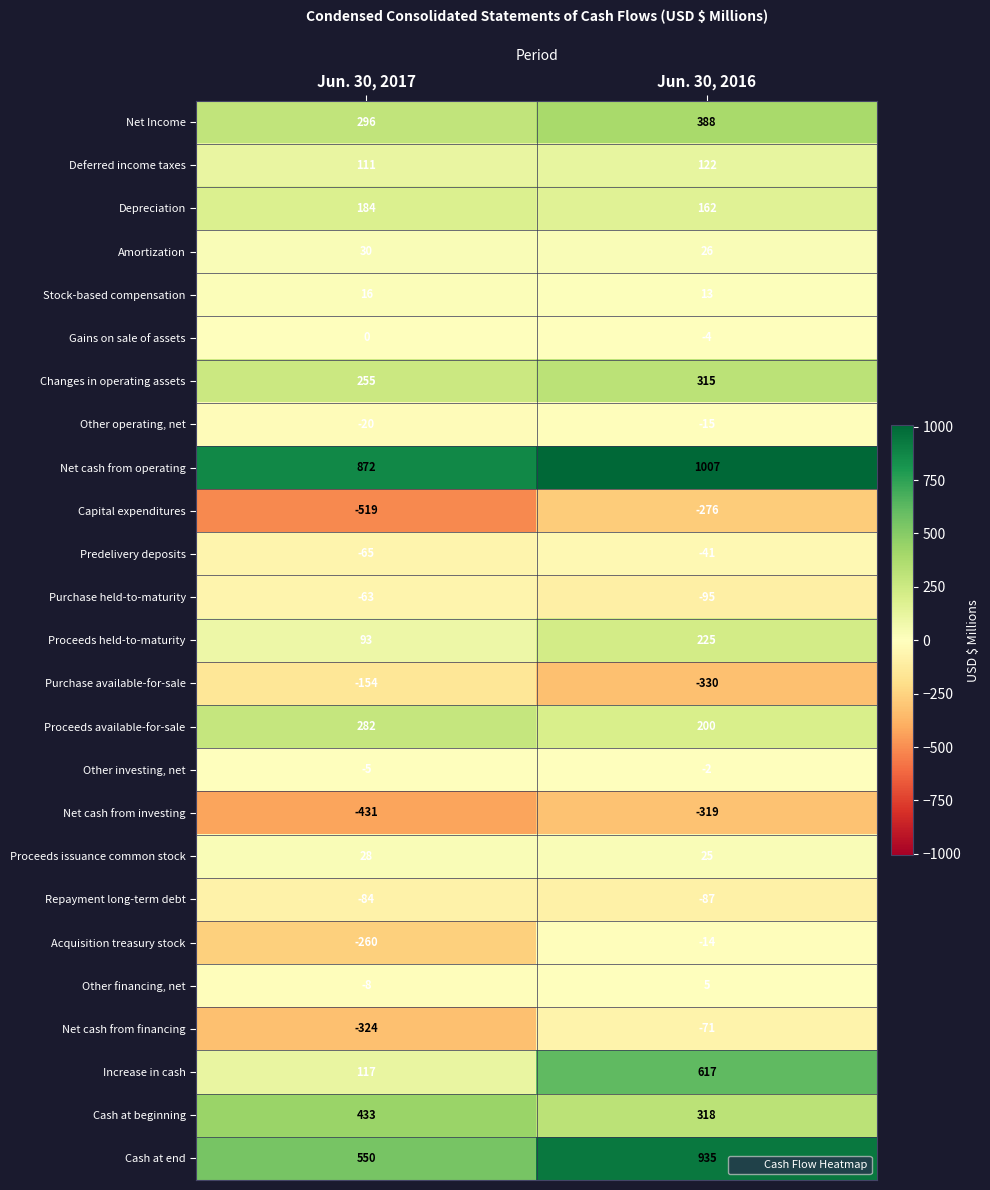

At Jun. 30, 2016, list the series in order from smallest to largest.

Purchase available-for-sale, Net cash from investing, Capital expenditures, Purchase held-to-maturity, Repayment long-term debt, Net cash from financing, Predelivery deposits, Other operating, net, Acquisition treasury stock, Gains on sale of assets, Other investing, net, Other financing, net, Stock-based compensation, Proceeds issuance common stock, Amortization, Deferred income taxes, Depreciation, Proceeds available-for-sale, Proceeds held-to-maturity, Changes in operating assets, Cash at beginning, Net Income, Increase in cash, Cash at end, Net cash from operating